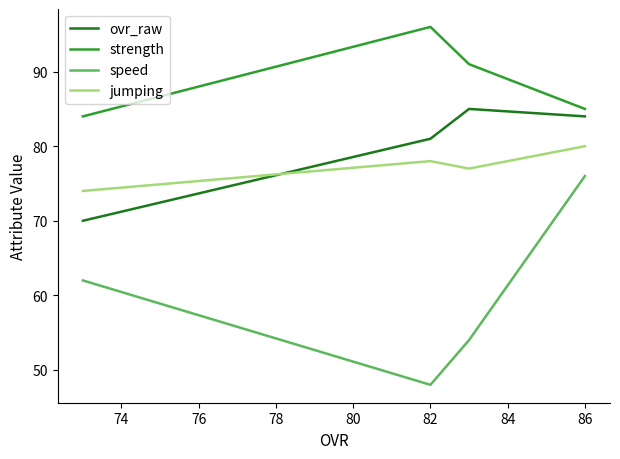

Which series has the widest spread of values?

speed